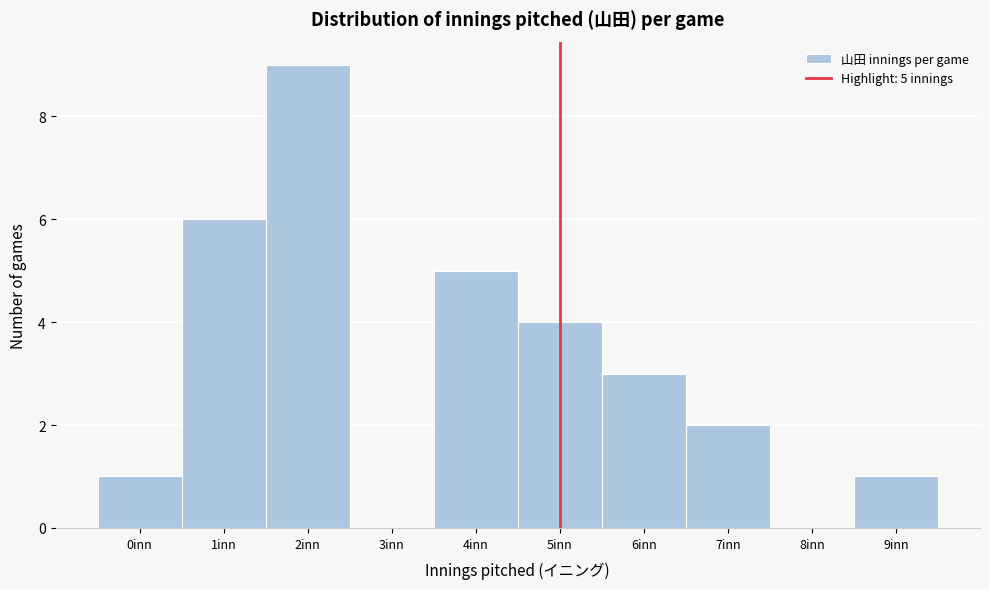

Which range on the x-axis has the tallest bar?

1.5 to 2.5